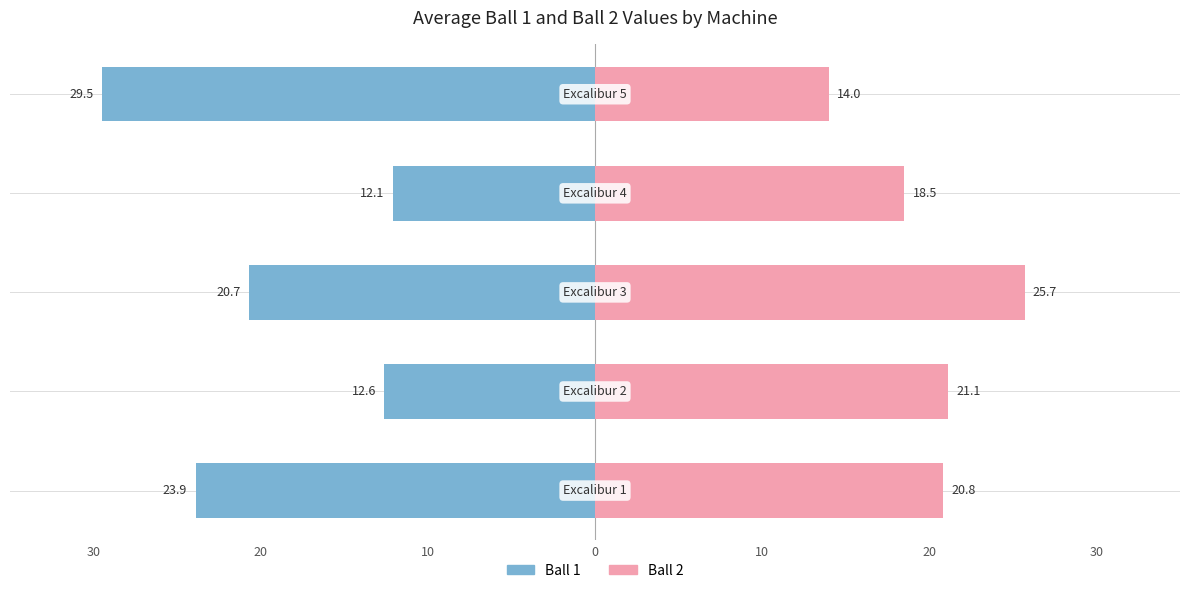

At 10, list the series in order from largest to smallest.

Ball 2, Ball 1